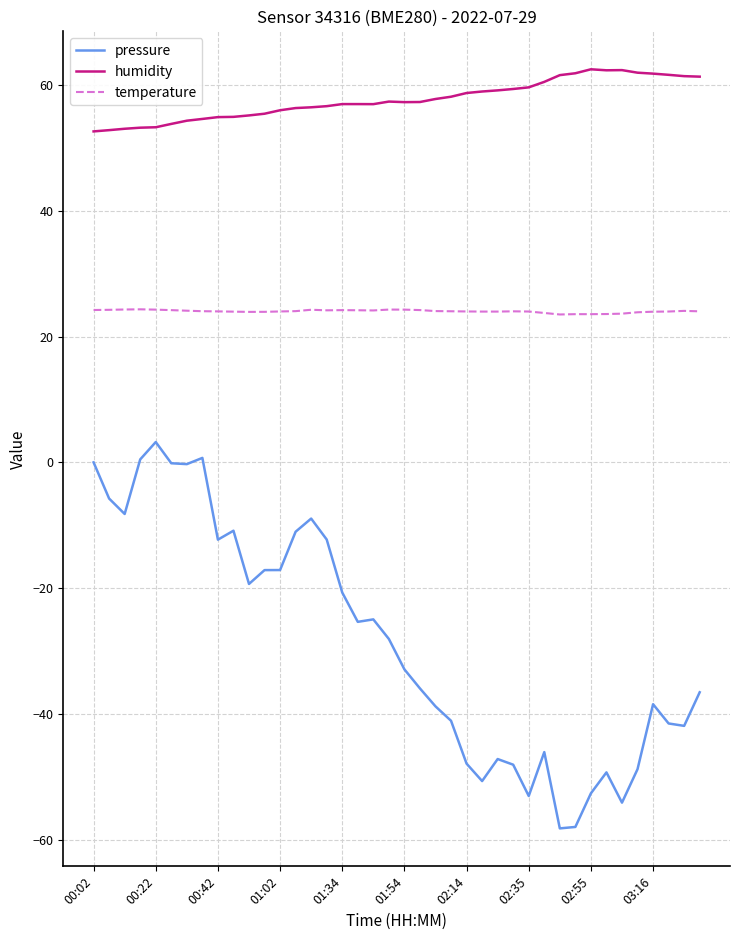

What is the difference between the second highest and minimum values in the temperature series?

0.8